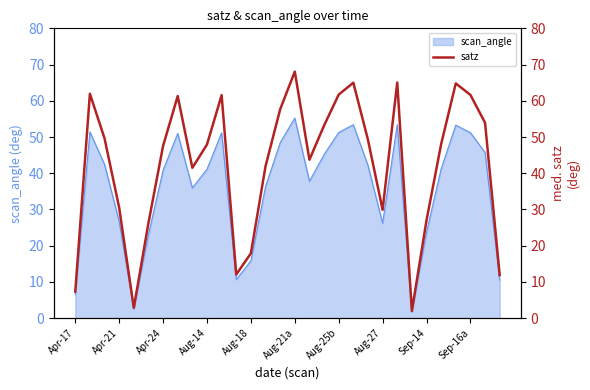

What is the minimum value shown in the chart?

2.0